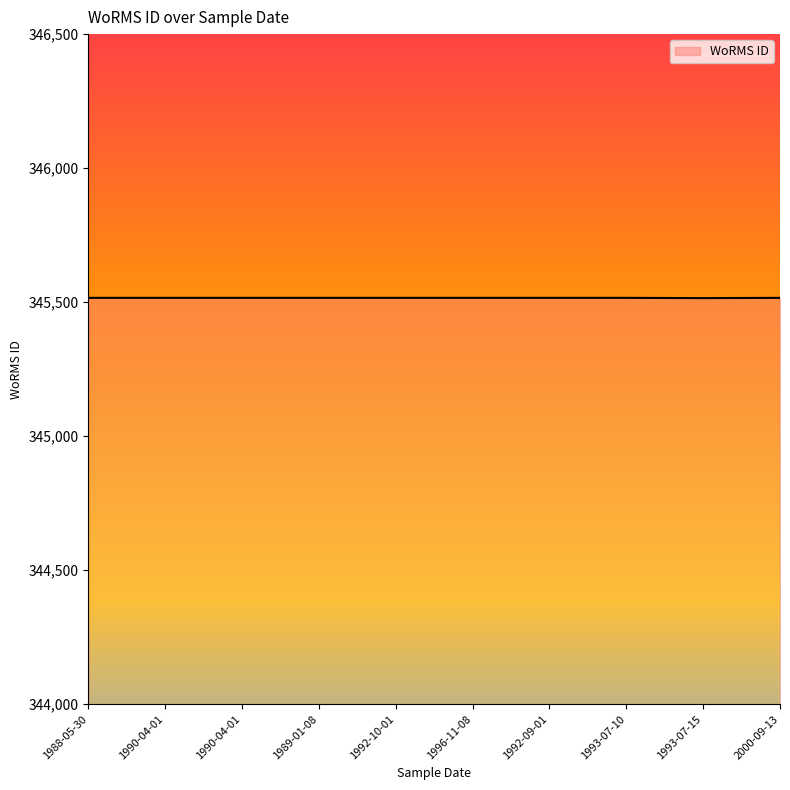

True or false: the data shows 456774 at 1989-01-08.

False